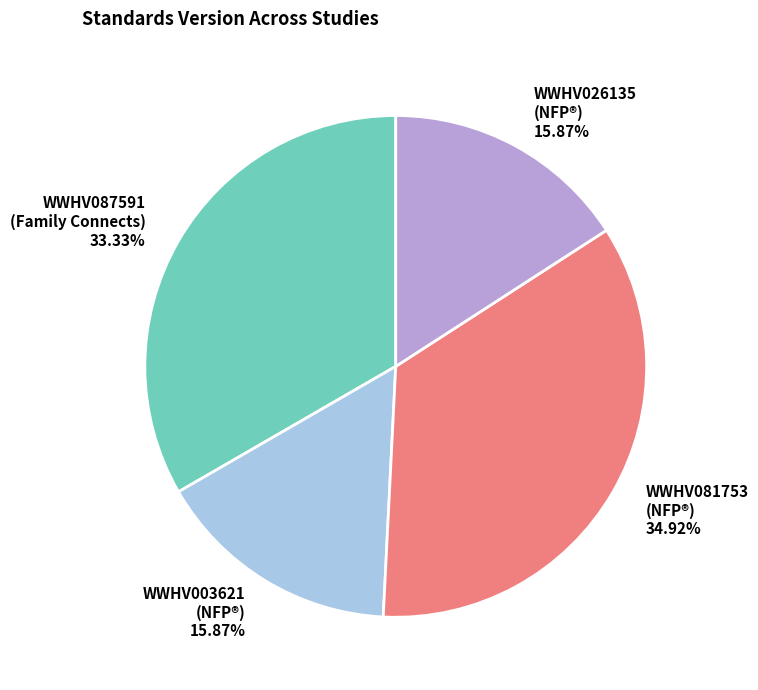

Is there a majority slice in this chart?

No